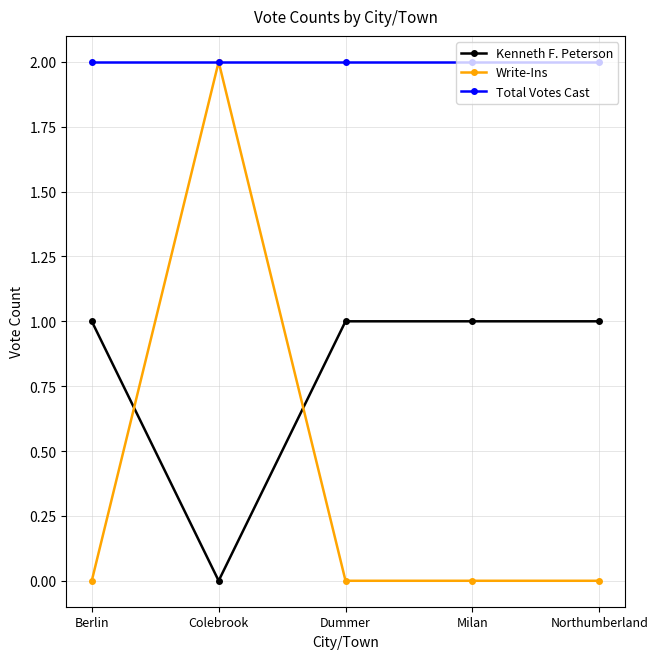

What position from the left is Milan?

4